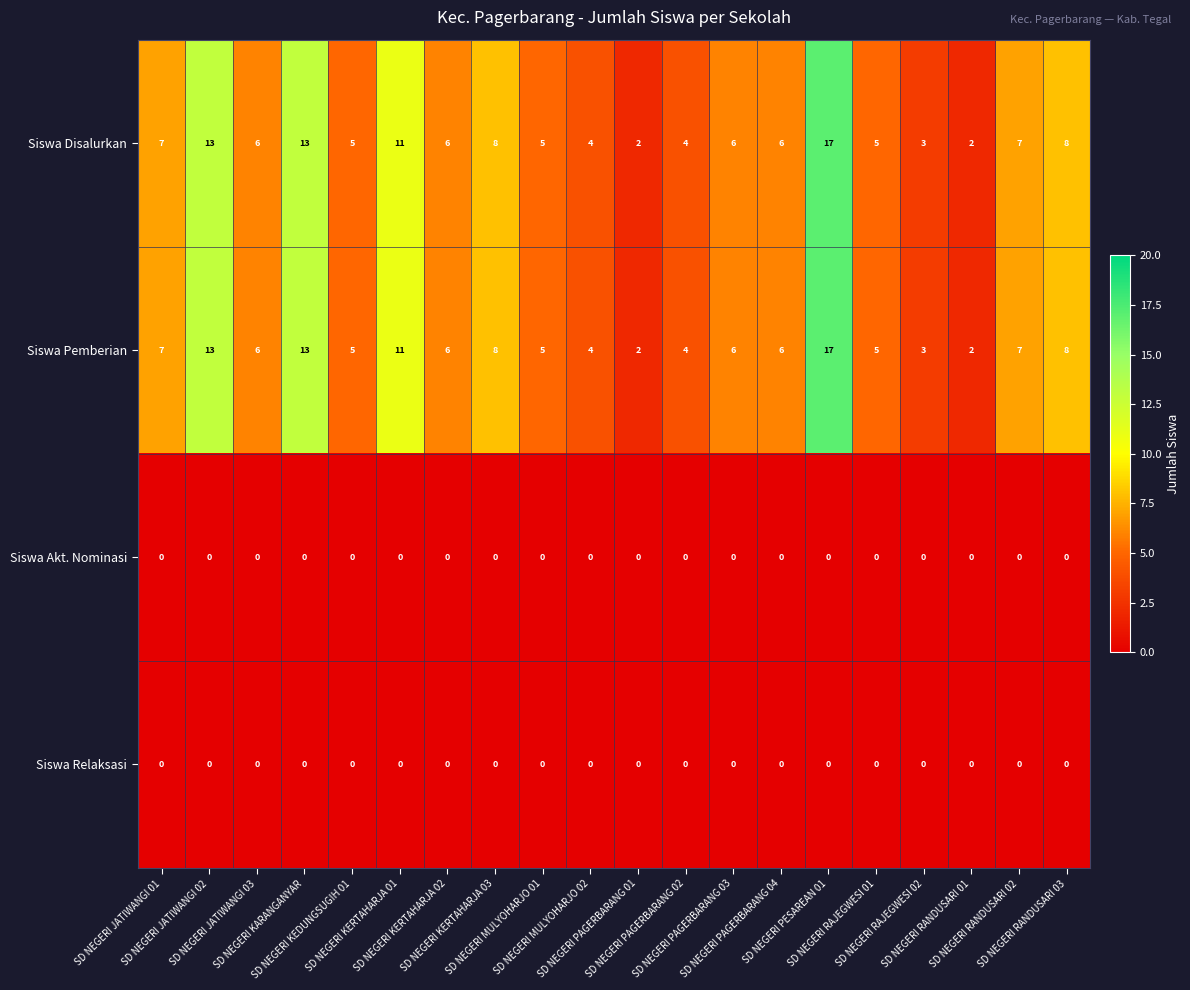

What is the maximum value for Siswa Disalurkan?

17